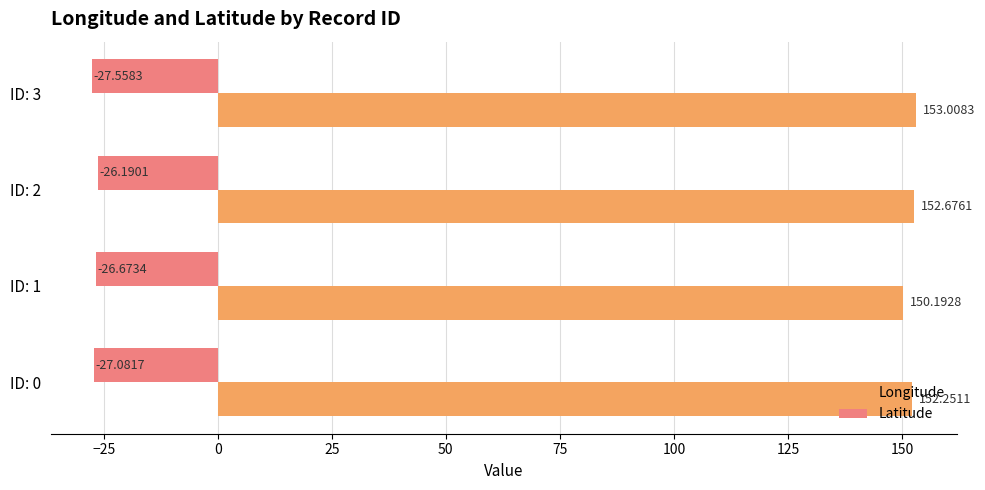

What are all the series names shown in the legend?

Longitude, Latitude